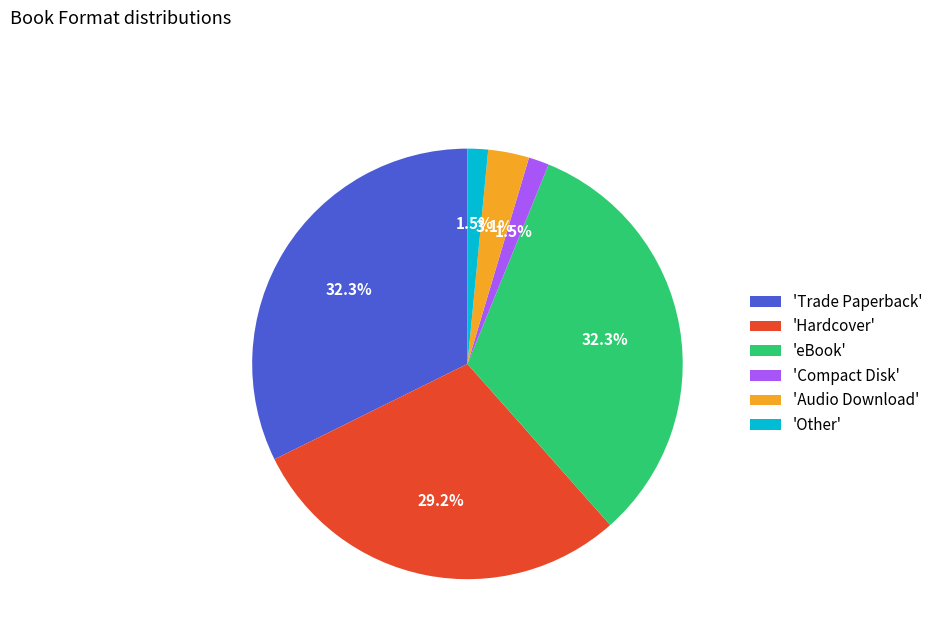

Does any single category account for the majority?

No